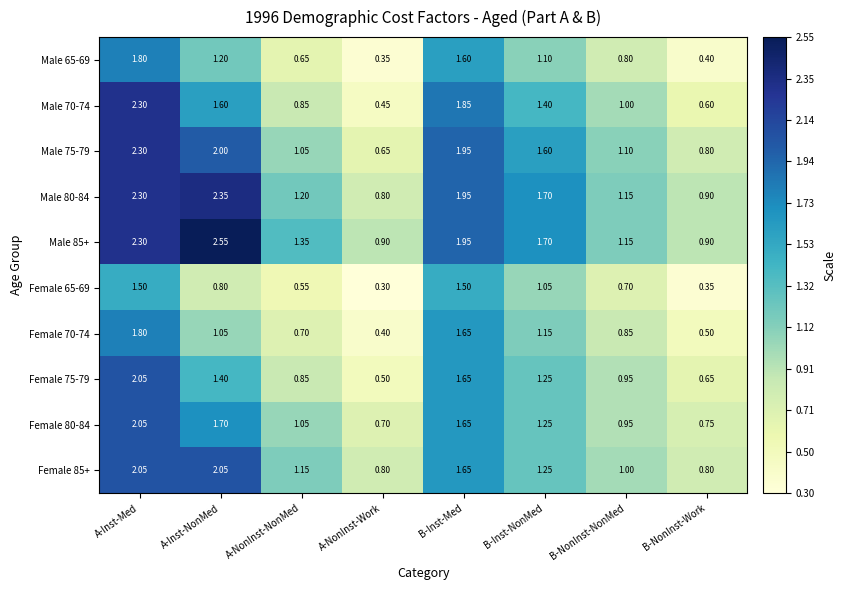

List the labels in order of Male 80-84 value, largest first.

A-Inst-NonMed, A-Inst-Med, B-Inst-Med, B-Inst-NonMed, A-NonInst-NonMed, B-NonInst-NonMed, B-NonInst-Work, A-NonInst-Work